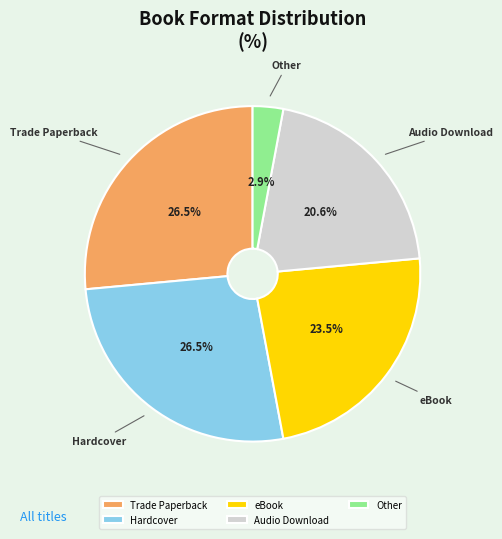

What is the smallest slice in the pie chart?

Other